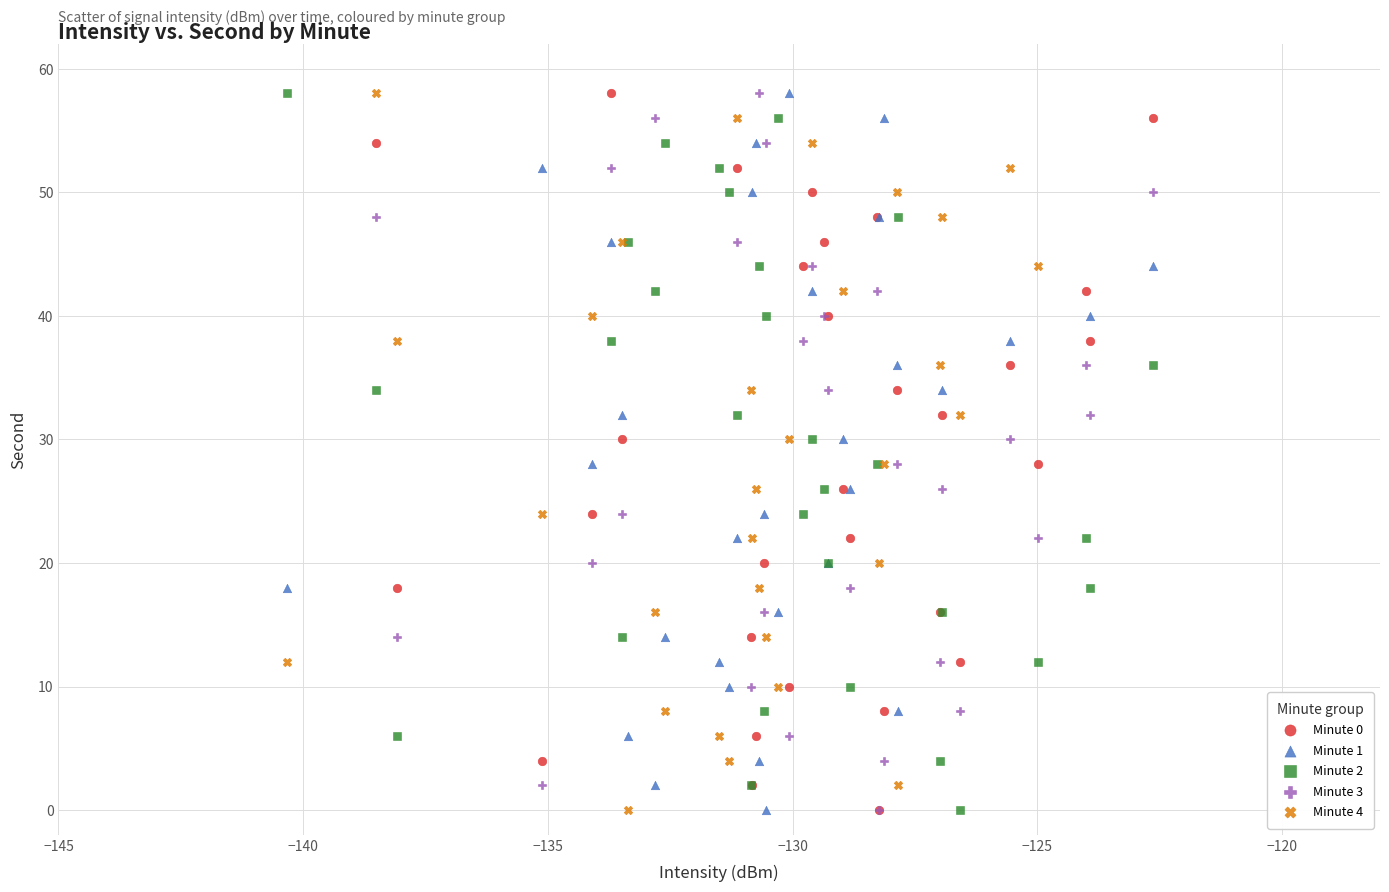

What are all the series names shown in the legend?

Minute 0, Minute 1, Minute 2, Minute 3, Minute 4